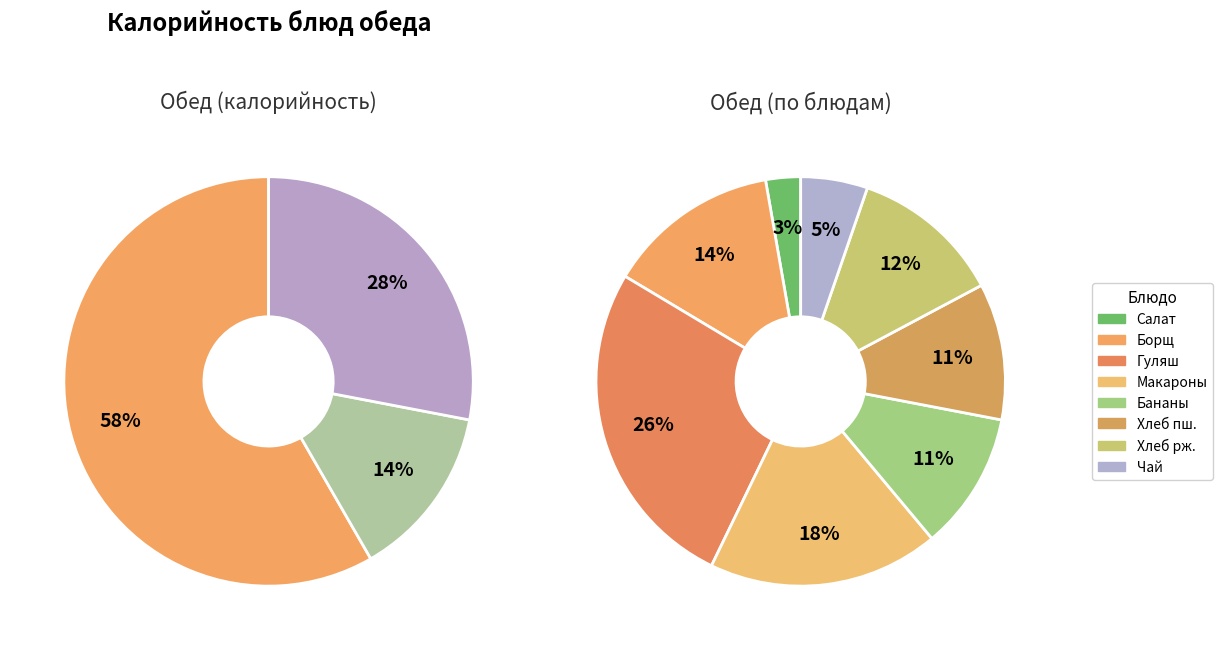

Rank the categories by value from lowest to highest.

Салат из моркови с яблоками, Чай с лимоном, Хлеб пшеничный, Бананы, Хлеб ржаной, Борщ из свежей капусты, Макаранные изделия отварные с маслом, Гуляш из отварной говядины